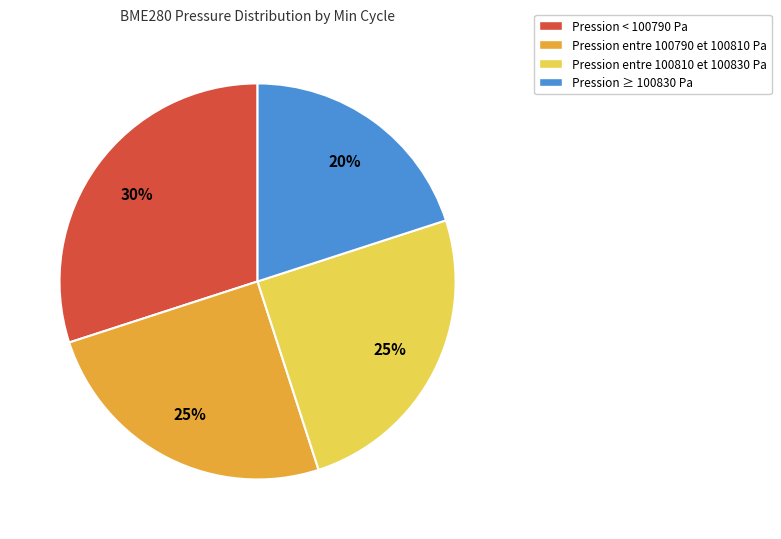

Is there a majority slice in this chart?

No